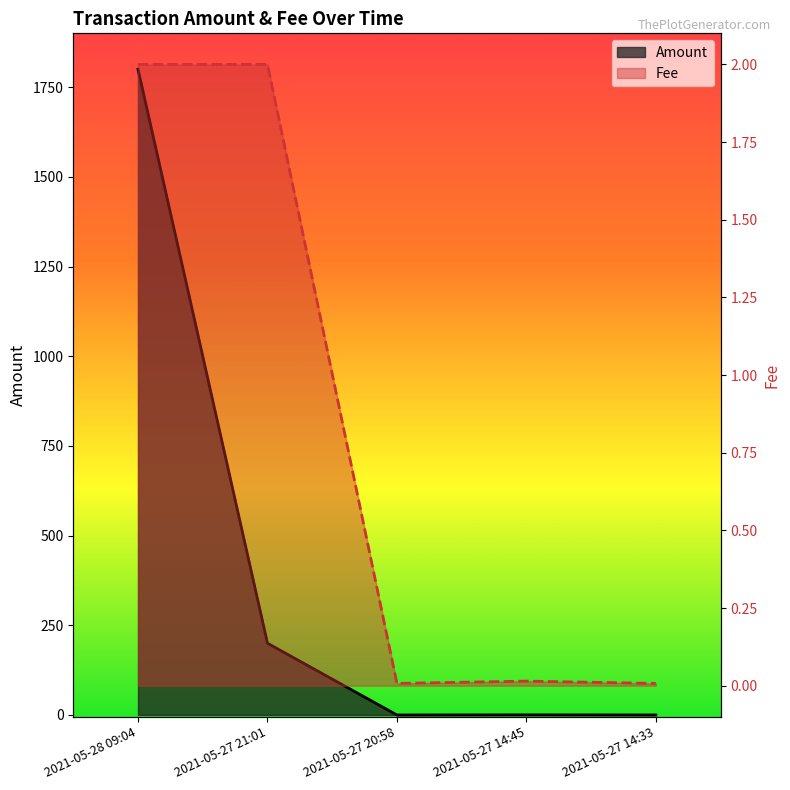

How many lines are shown in the chart?

2